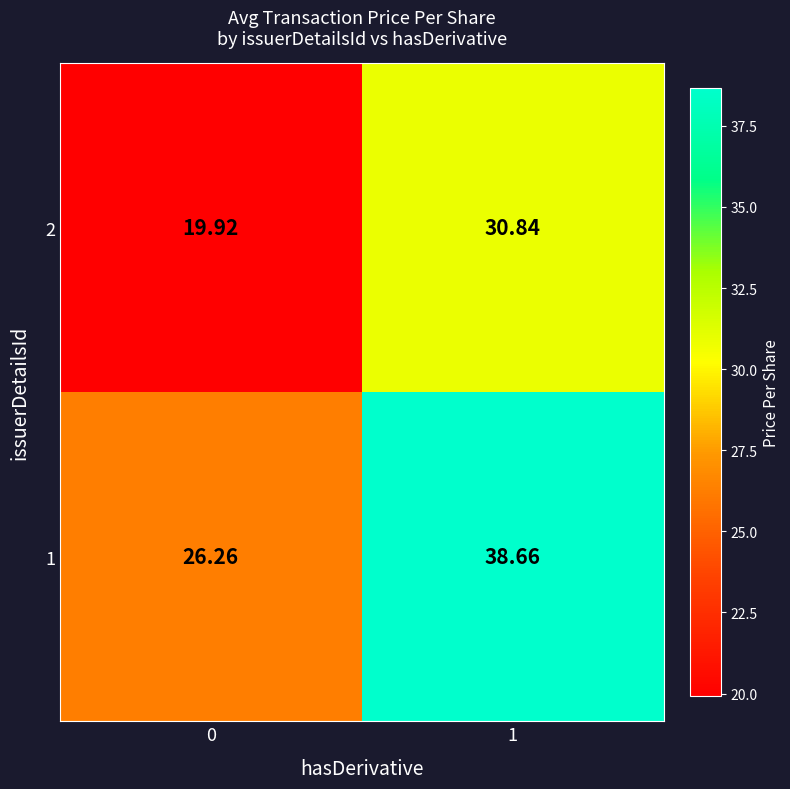

Which series has the largest total across all categories?

1